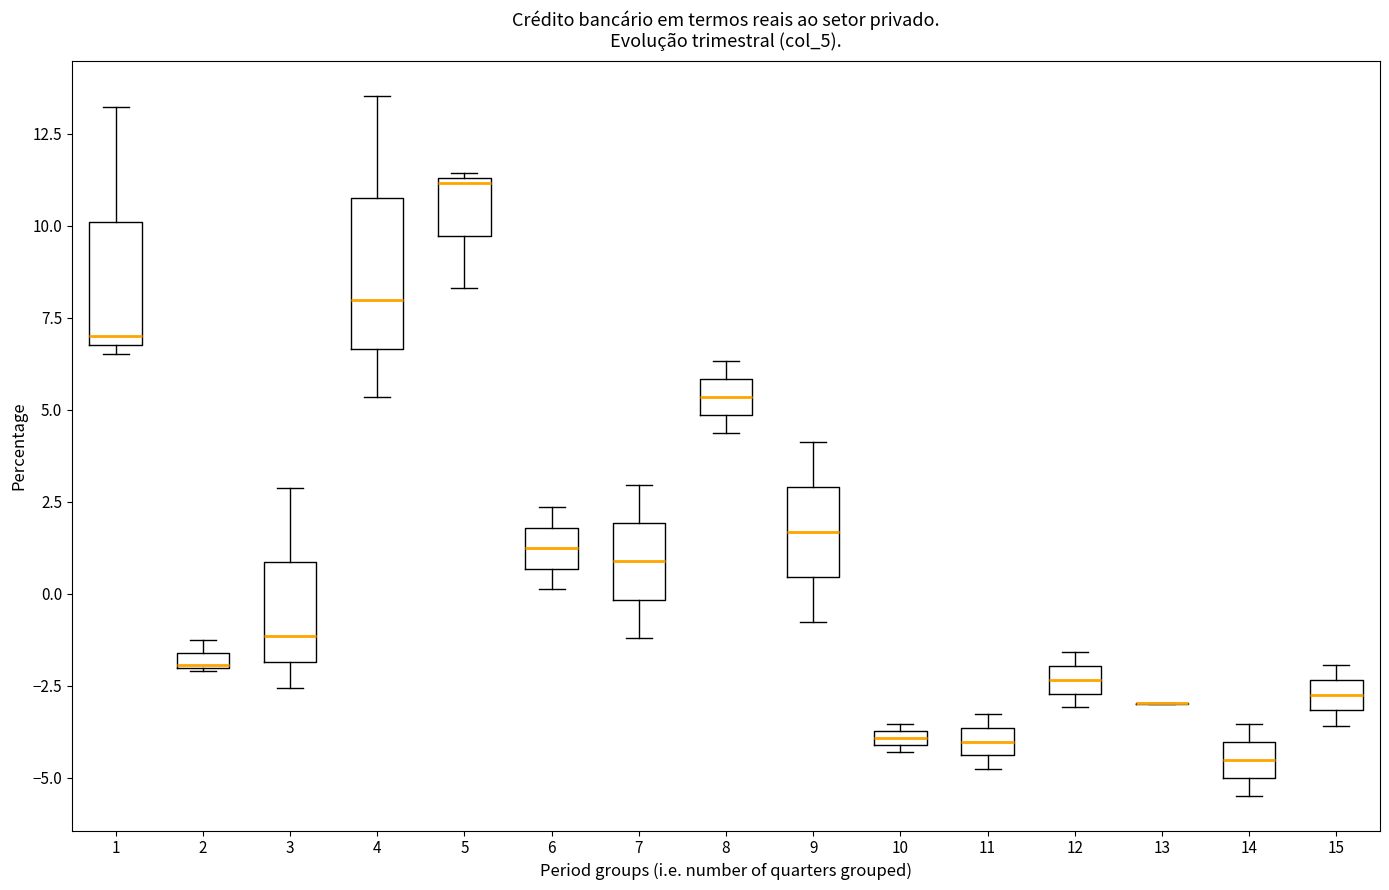

Comparing the boxes themselves (not the whiskers), which one is the tallest?

4